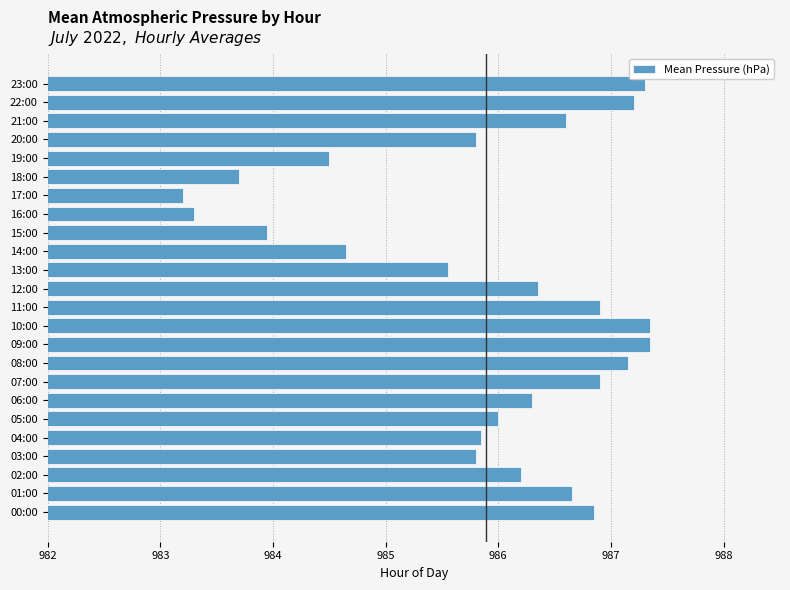

What is the smallest value displayed?

983.2